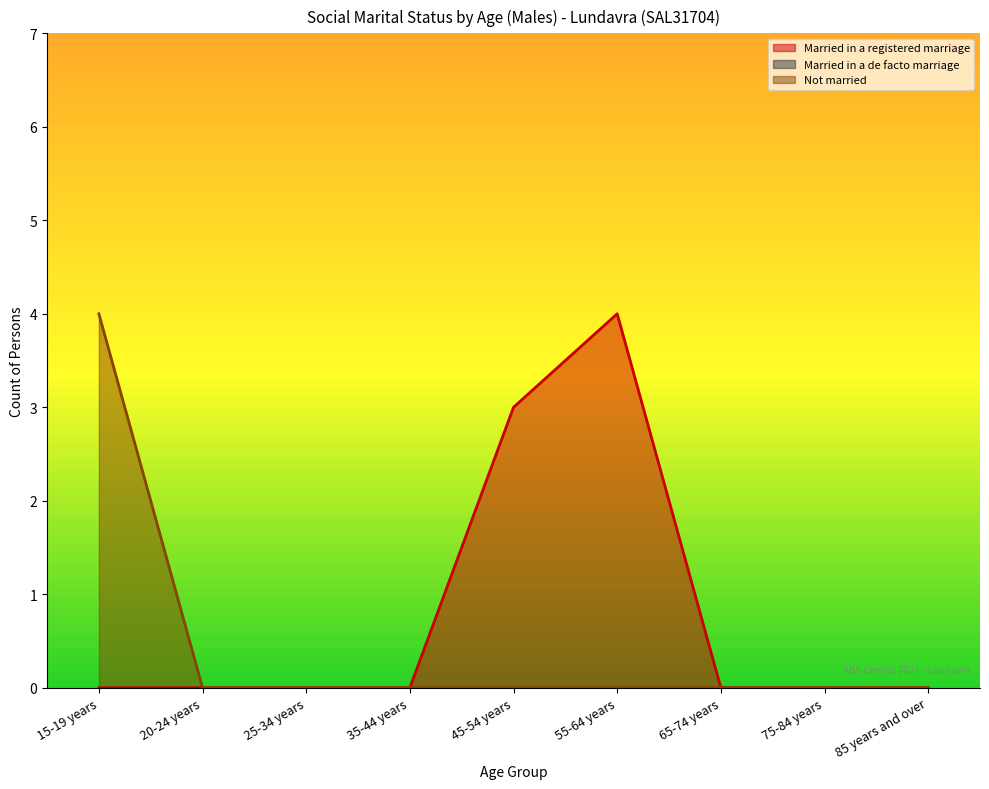

Is it true that Not married equals 0 at 55-64 years?

True